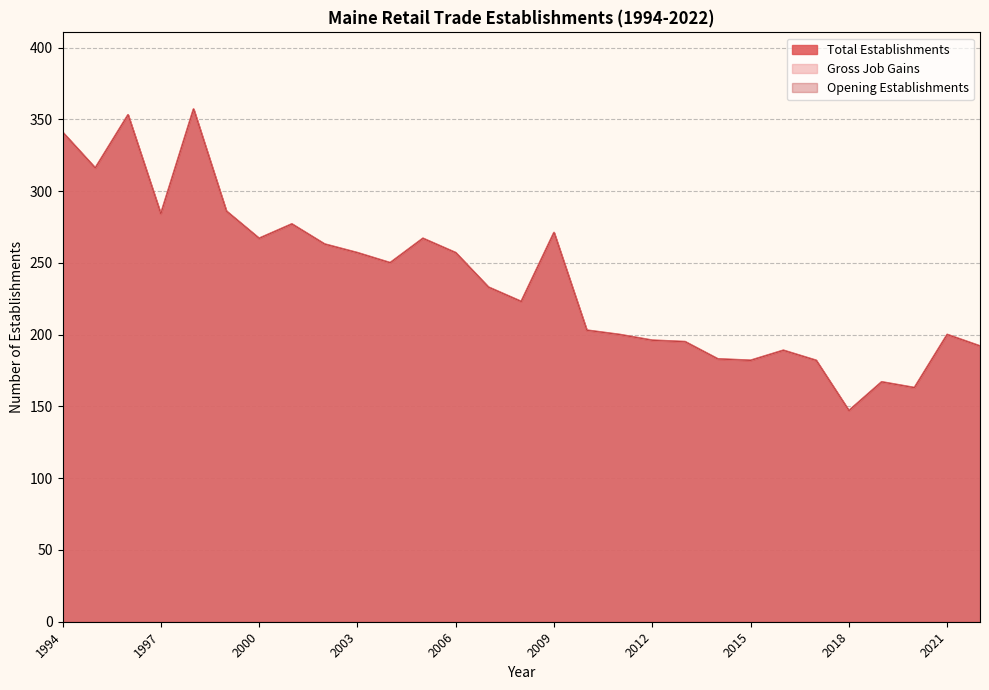

At which label does Opening establishments first exceed 233?

1994